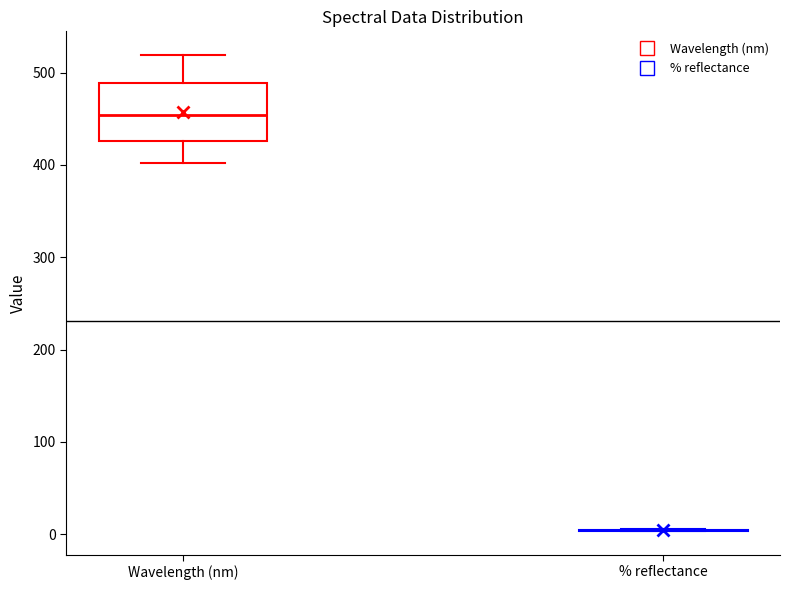

Reading left to right, read every box against the y-axis: the position of its median line, the range the box covers, and the ends of its whiskers. The values are not printed on the chart, so give them approximately, as read against the axis.

Wavelength (nm): median 450, box 430 to 490, whiskers 400 to 520
% reflectance: box collapsed to a line at 0, whiskers 0 to 10